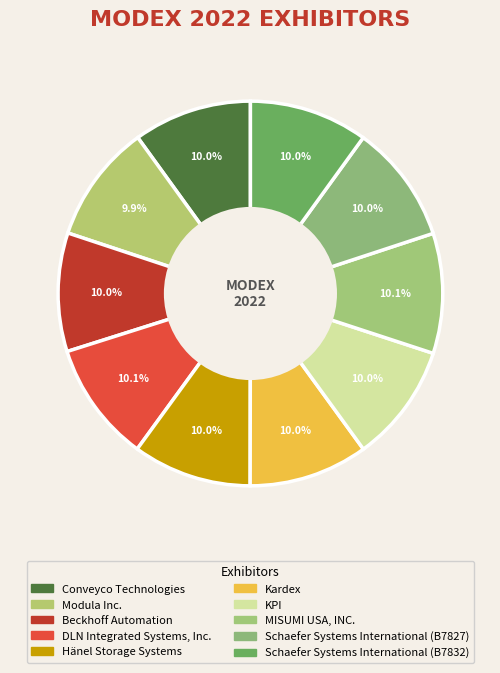

Count the number of slices in the pie.

10